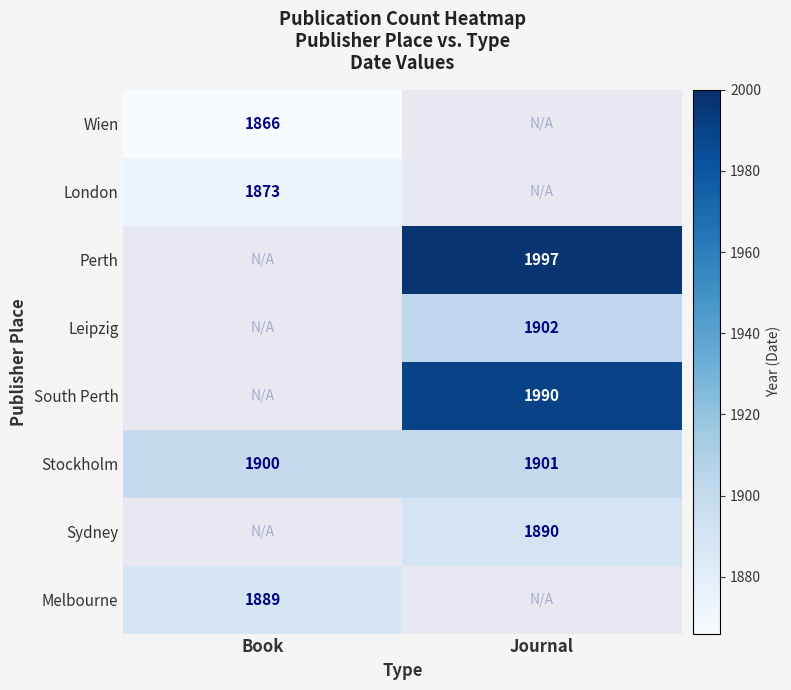

The South Perth series shows 1990 at Journal. True or false?

True